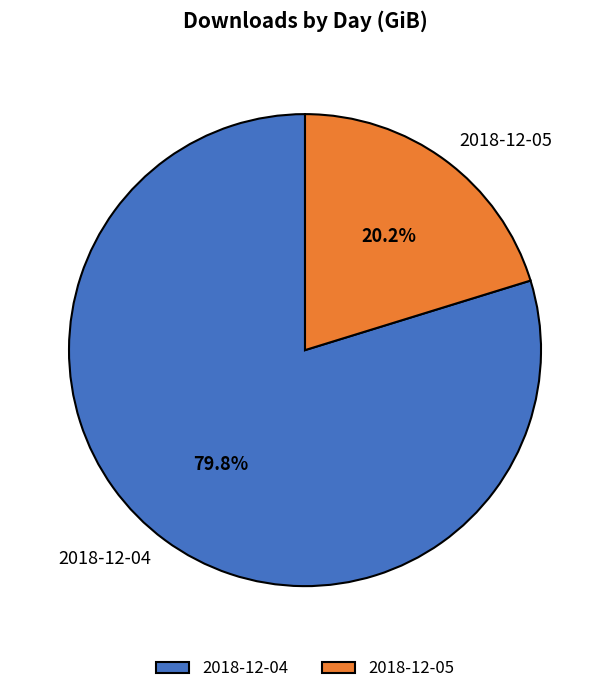

What is the smallest slice in the pie chart?

2018-12-05